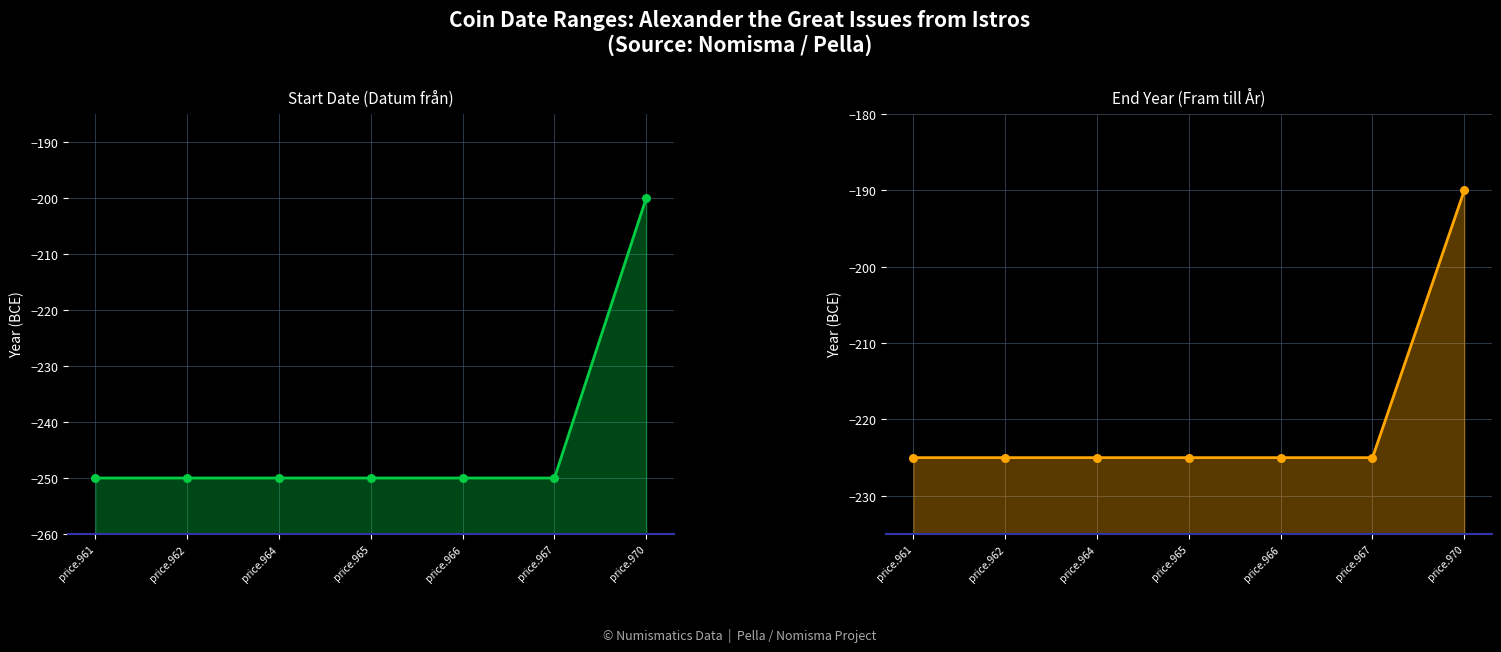

What are all the series names shown in the legend?

Datum från, Fram till År